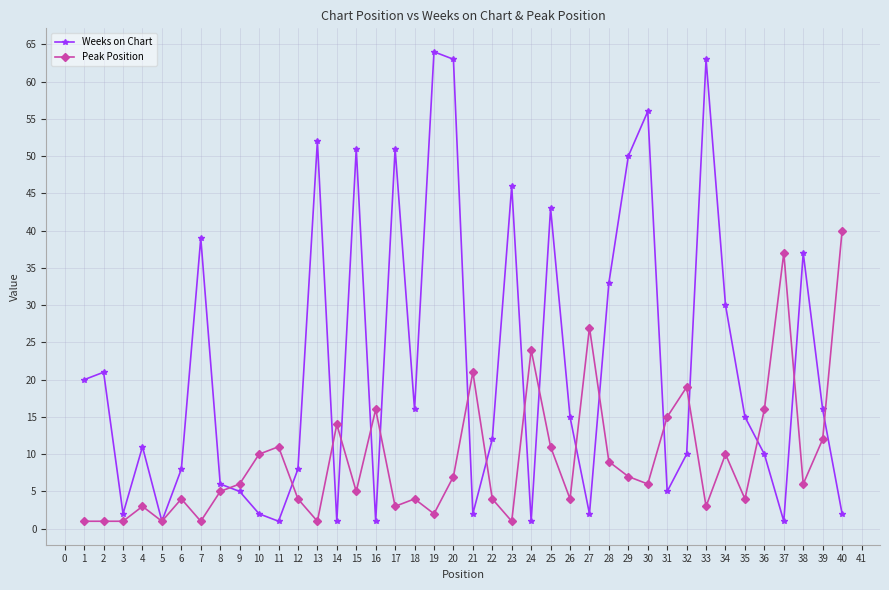

What is the difference between the maximum and minimum values in the Weeks on Chart series?

63